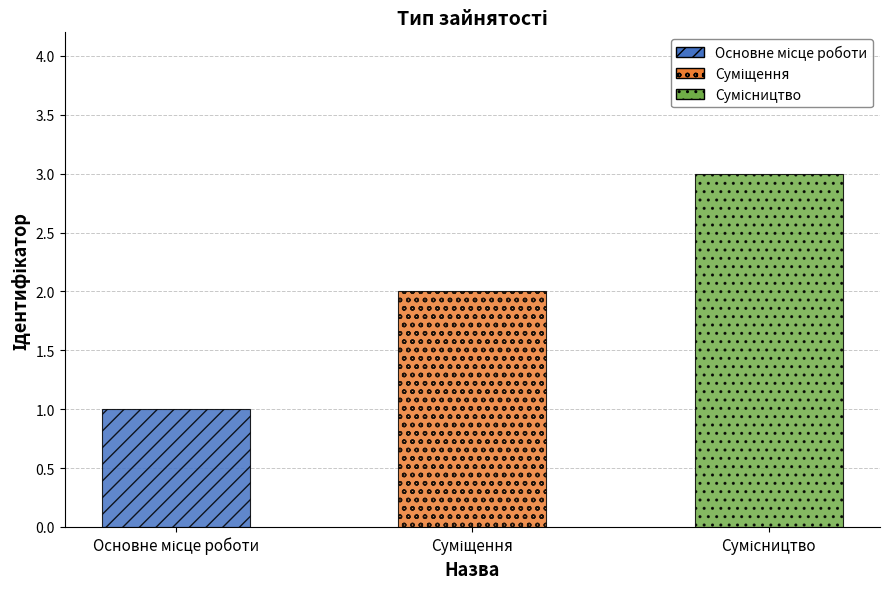

What is the greatest value displayed?

3